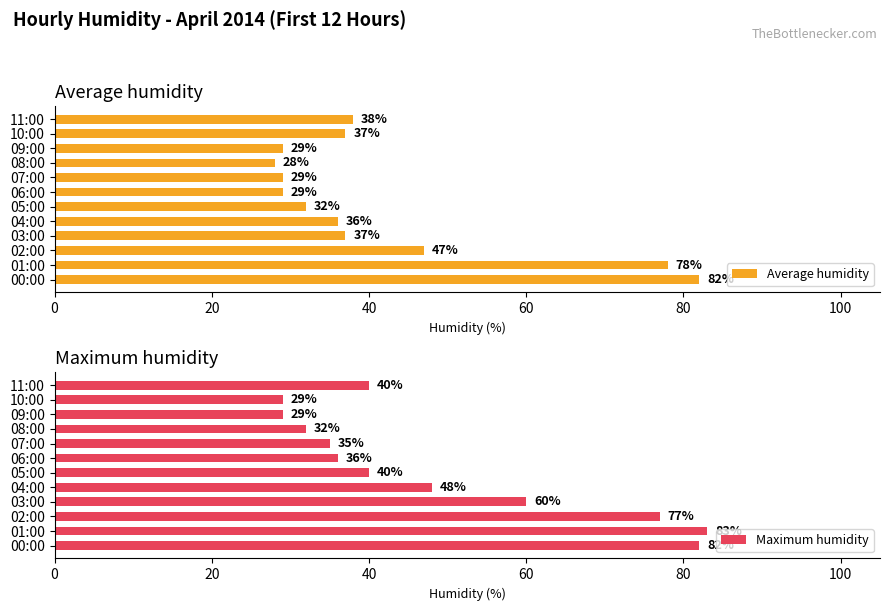

What is the minimum value for Maximum humidity?

29